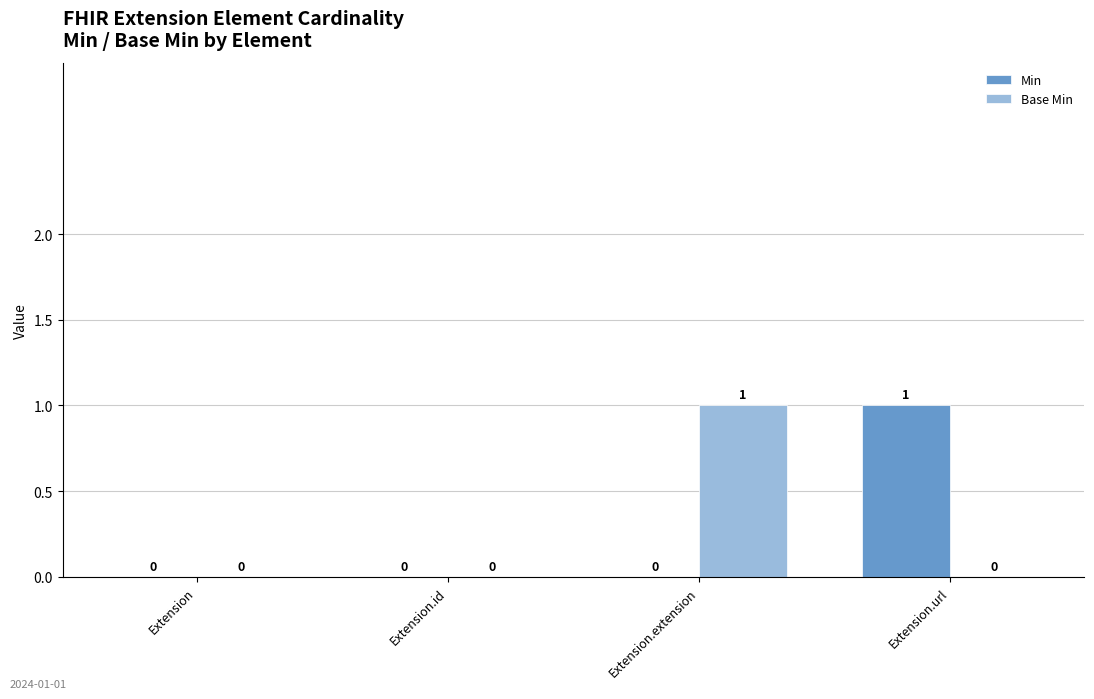

At which label does Min reach its peak?

Extension.url